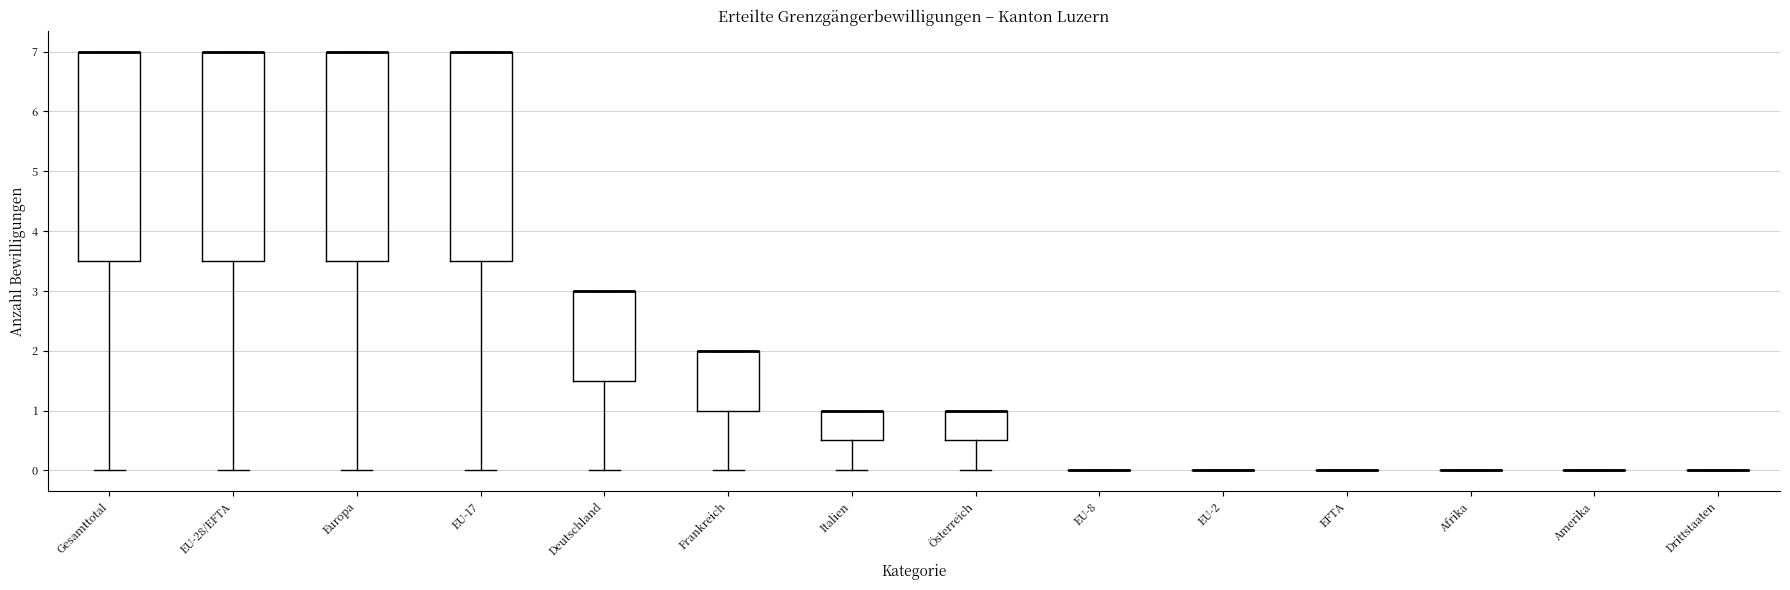

Reading left to right, transcribe this box plot: for each box, give where its median line is, the range the box spans, and where its two whiskers end, as read against the y-axis. The values are not printed on the chart, so give them approximately, as read against the axis.

Gesamttotal: median 7.0 (drawn on the box's upper edge), box 3.5 to 7.0, whiskers 0.0 to 7.0
EU-28/EFTA: median 7.0 (drawn on the box's upper edge), box 3.5 to 7.0, whiskers 0.0 to 7.0
Europa: median 7.0 (drawn on the box's upper edge), box 3.5 to 7.0, whiskers 0.0 to 7.0
EU-17: median 7.0 (drawn on the box's upper edge), box 3.5 to 7.0, whiskers 0.0 to 7.0
Deutschland: median 3.0 (drawn on the box's upper edge), box 1.5 to 3.0, whiskers 0.0 to 3.0
Frankreich: median 2.0 (drawn on the box's upper edge), box 1.0 to 2.0, whiskers 0.0 to 2.0
Italien: median 1.0 (drawn on the box's upper edge), box 0.5 to 1.0, whiskers 0.0 to 1.0
Österreich: median 1.0 (drawn on the box's upper edge), box 0.5 to 1.0, whiskers 0.0 to 1.0
EU-8: box collapsed to a line at 0.0, whiskers 0.0 to 0.0
EU-2: box collapsed to a line at 0.0, whiskers 0.0 to 0.0
EFTA: box collapsed to a line at 0.0, whiskers 0.0 to 0.0
Afrika: box collapsed to a line at 0.0, whiskers 0.0 to 0.0
Amerika: box collapsed to a line at 0.0, whiskers 0.0 to 0.0
Drittstaaten: box collapsed to a line at 0.0, whiskers 0.0 to 0.0